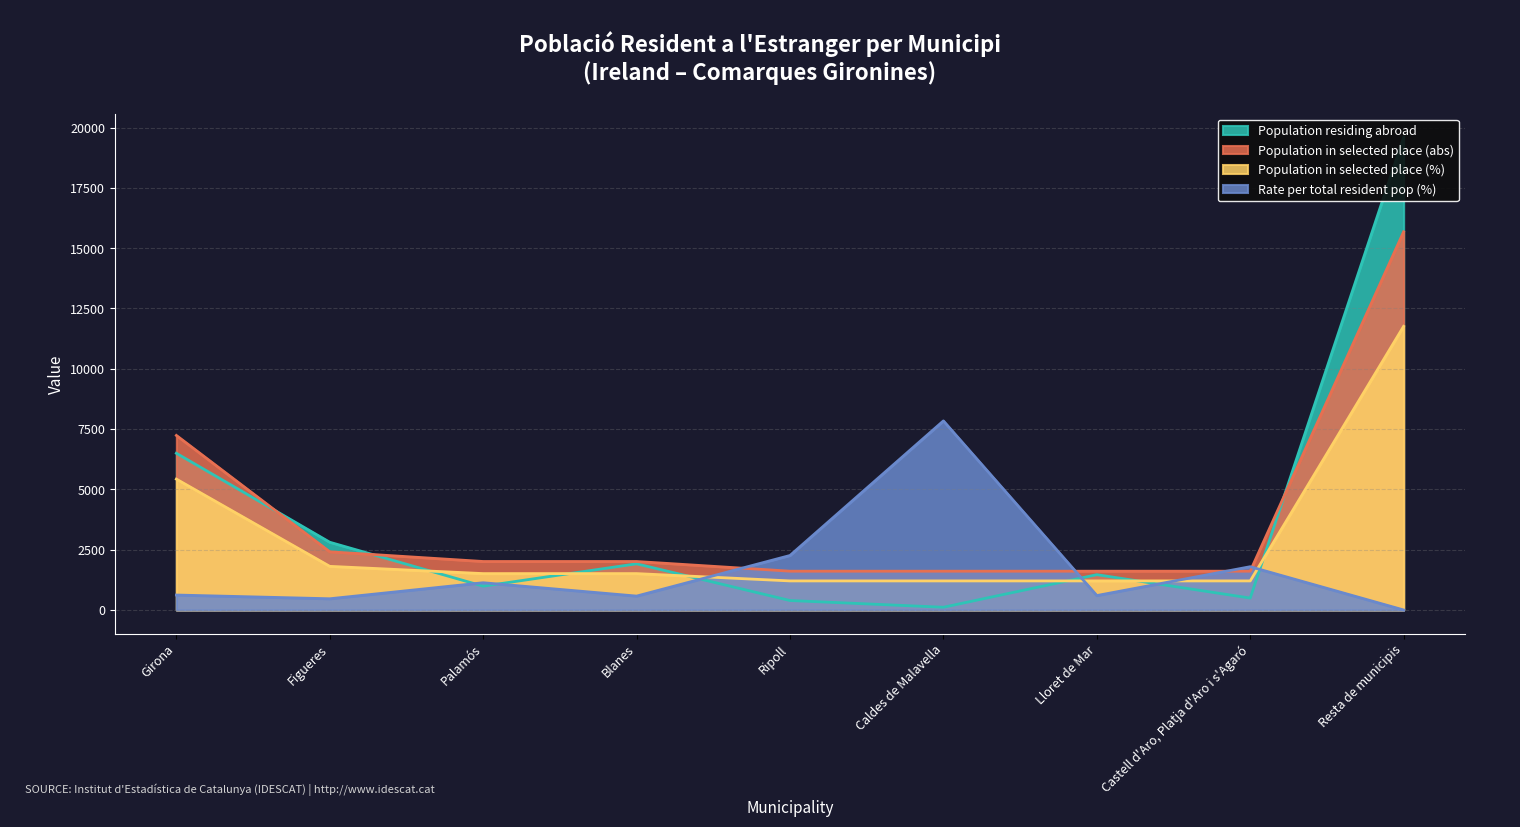

In Rate per total resident pop (%), how many points are lower than both neighbors (excluding endpoints)?

3